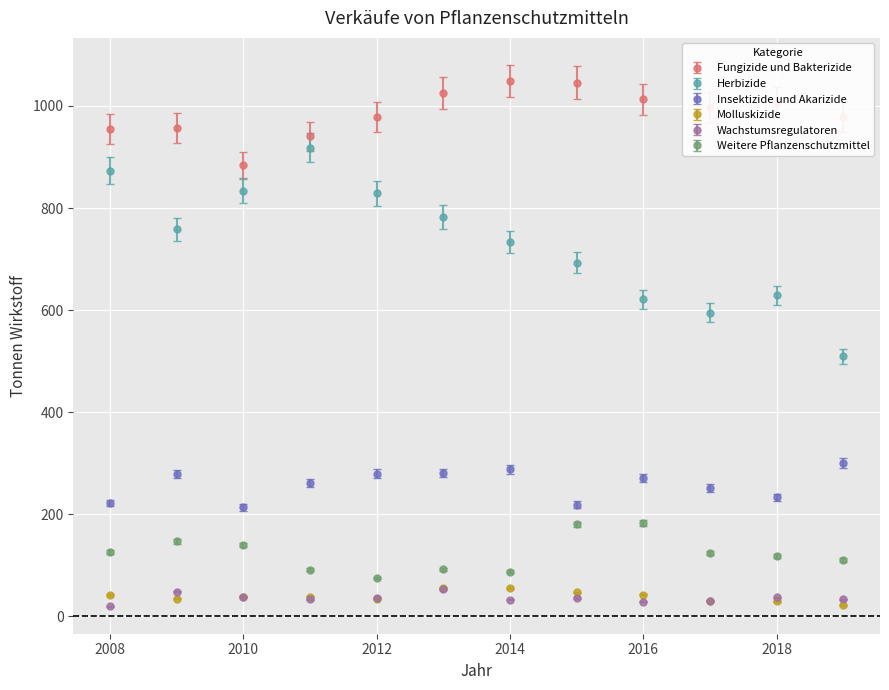

Which series has the largest total across all categories?

Fungizide und Bakterizide